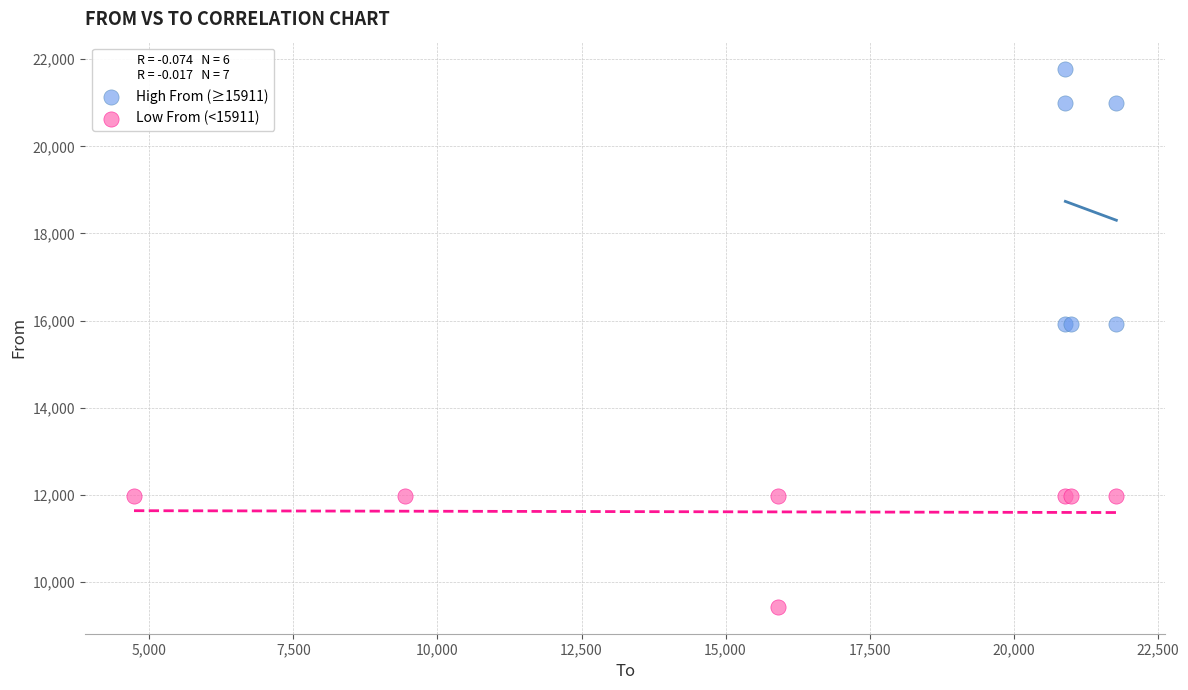

Which series has the largest Y range (max minus min)?

High From (≥15911)